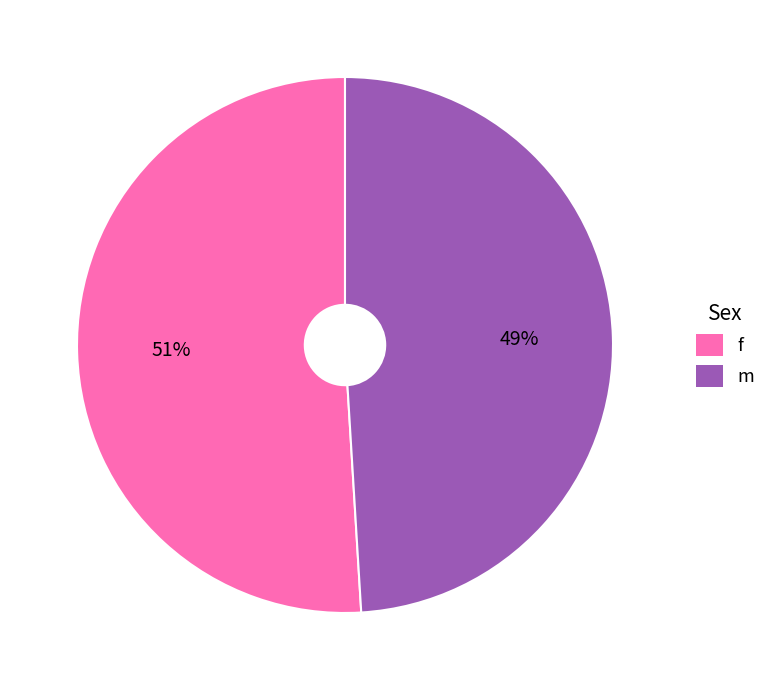

Does m represent more than half of the total?

No